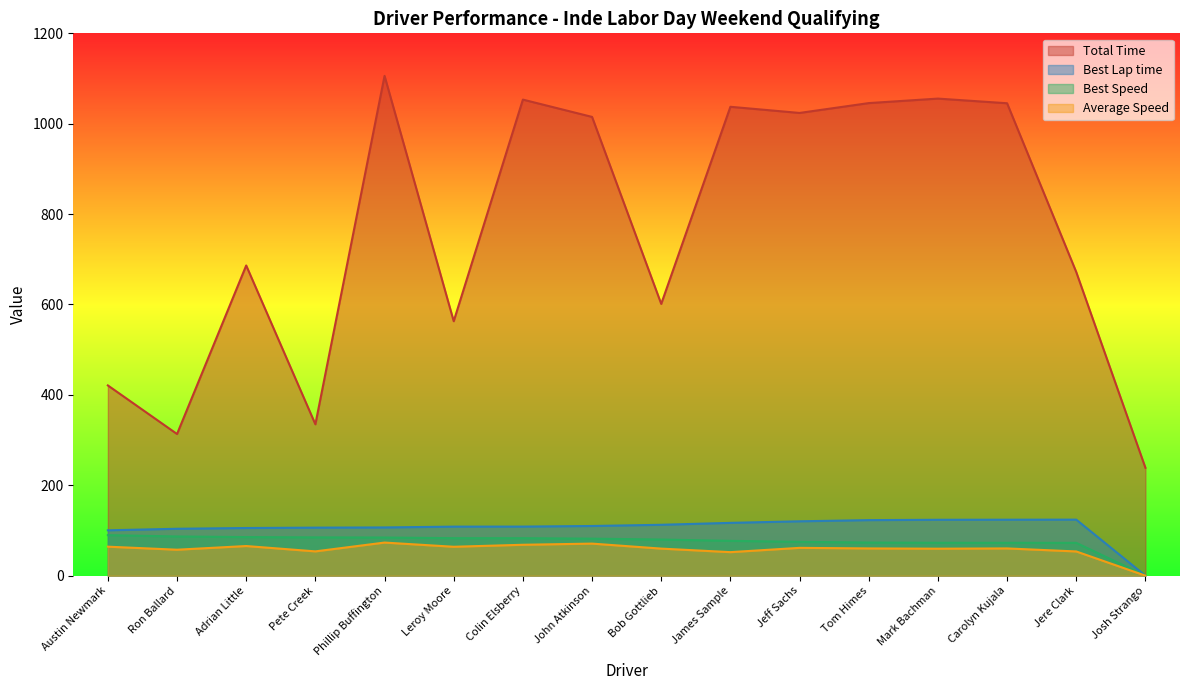

True or false: Best Speed and Best Lap time cross at least once.

False